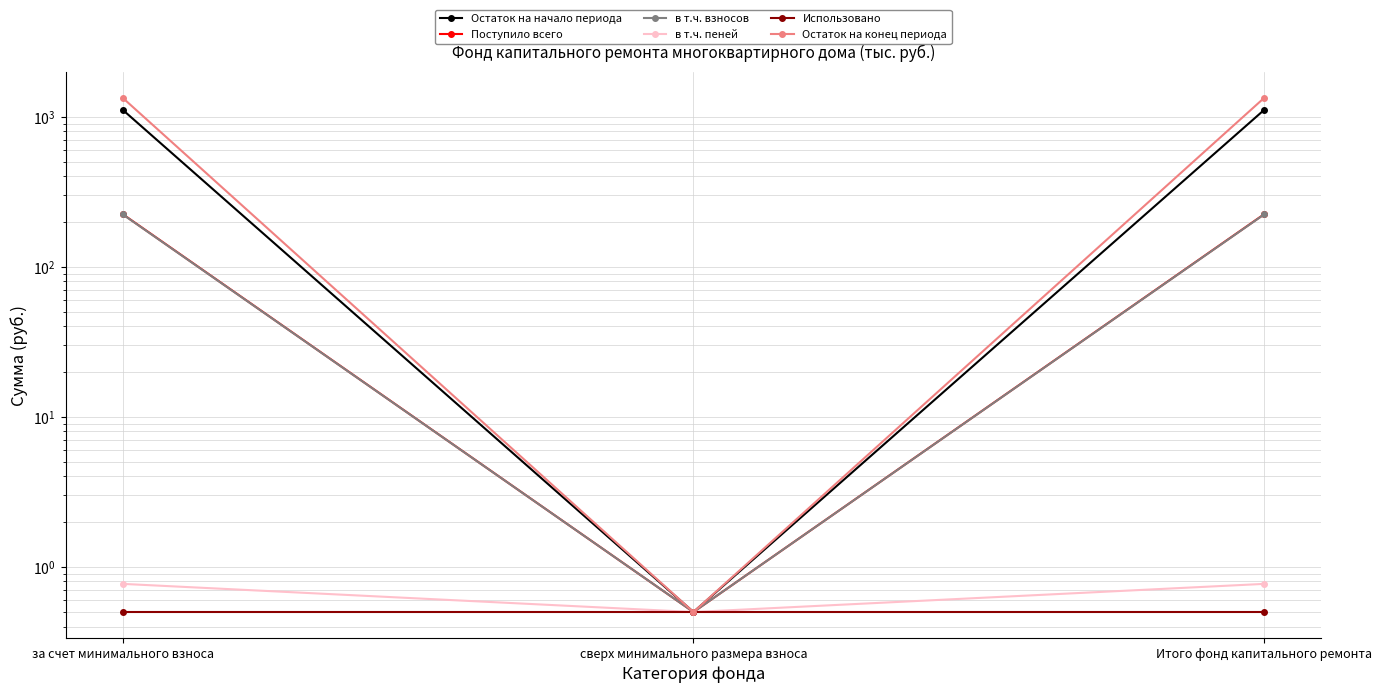

Reading left to right, list all the values displayed in this chart.

Остаток на начало периода: 1111.0	0.5	1111.0
Поступило всего: 224.2	0.5	224.2
в т.ч. взносов: 223.4	0.5	223.4
в т.ч. пеней: 0.8	0.5	0.8
Использовано: 0.5	0.5	0.5
Остаток на конец периода: 1335.2	0.5	1335.2